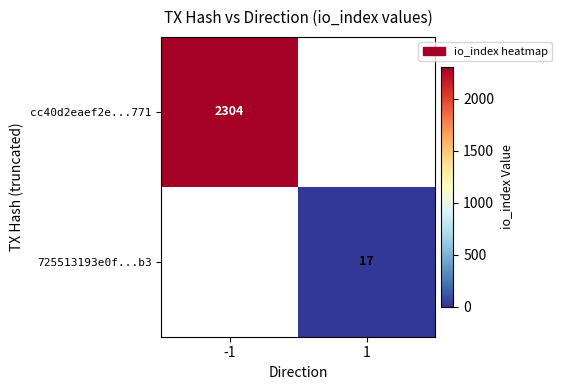

The cc40d2eaef2e...771 series shows 2304 at -1. True or false?

True